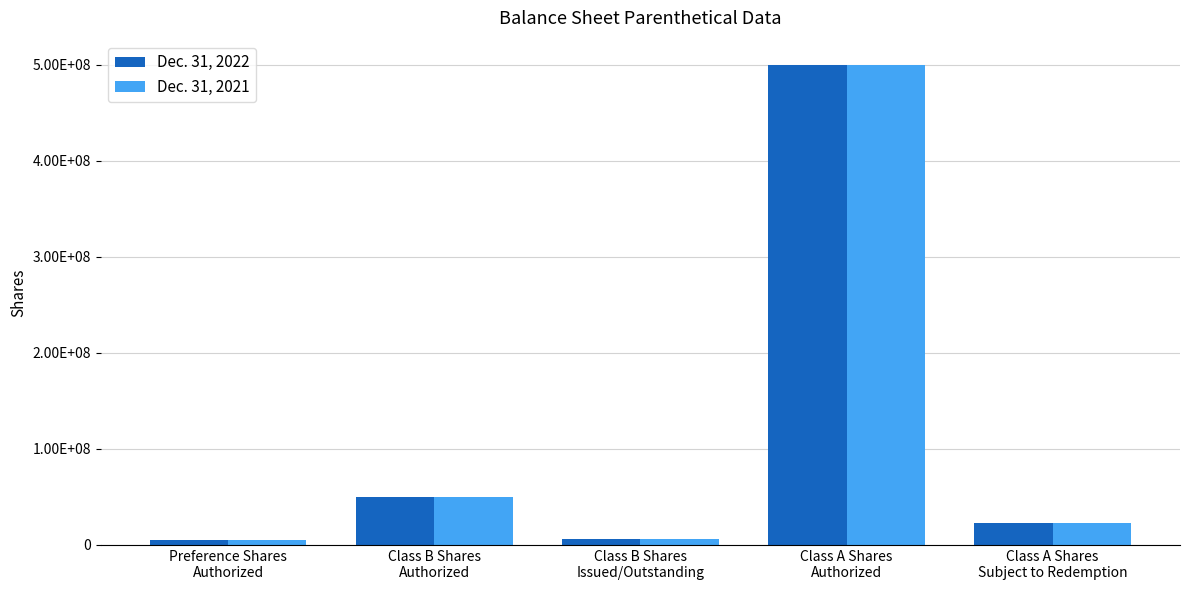

Read the Dec. 31, 2021 value at Class B Shares
Authorized, to the nearest 10.

50000000